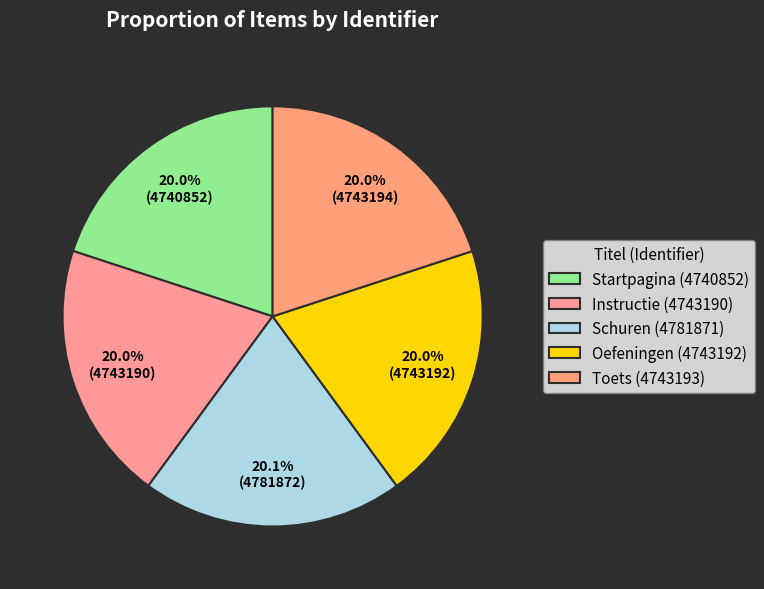

What is the change in value from Instructie to Oefeningen?

+2